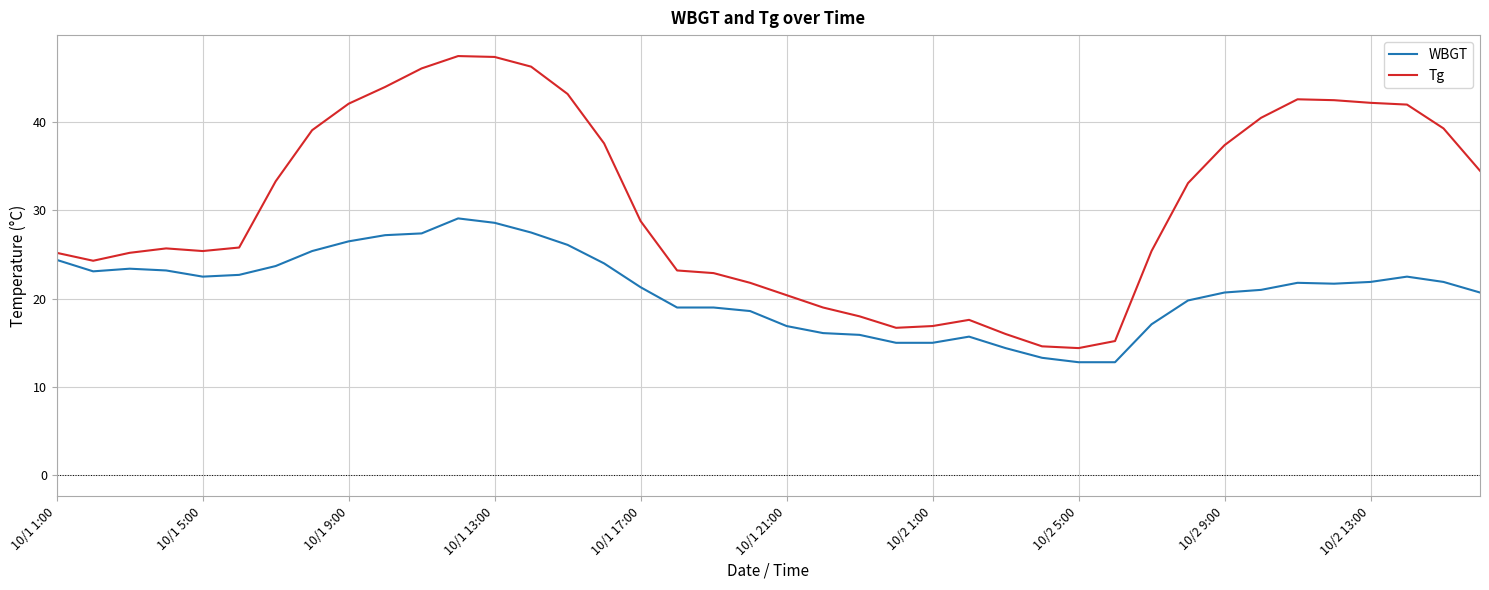

What is the difference between the maximum and minimum values in the WBGT series?

16.3